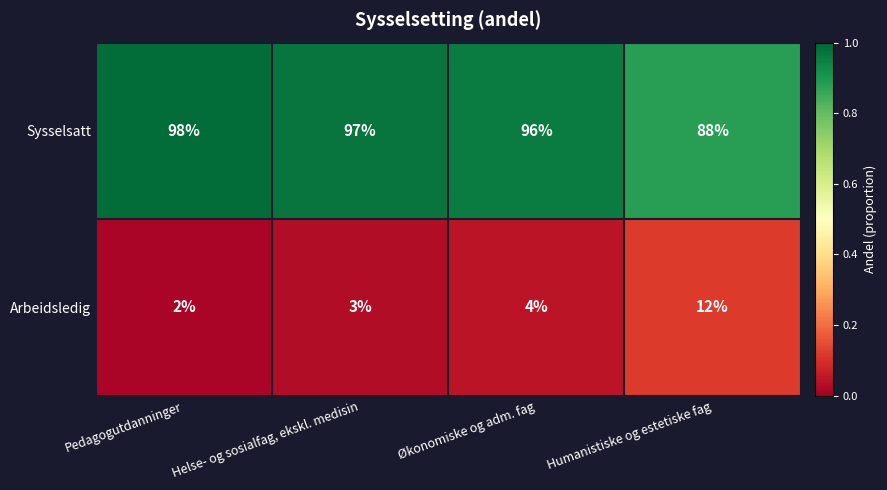

What is the approximate value of Arbeidsledig at Økonomiske og adm. fag?

4